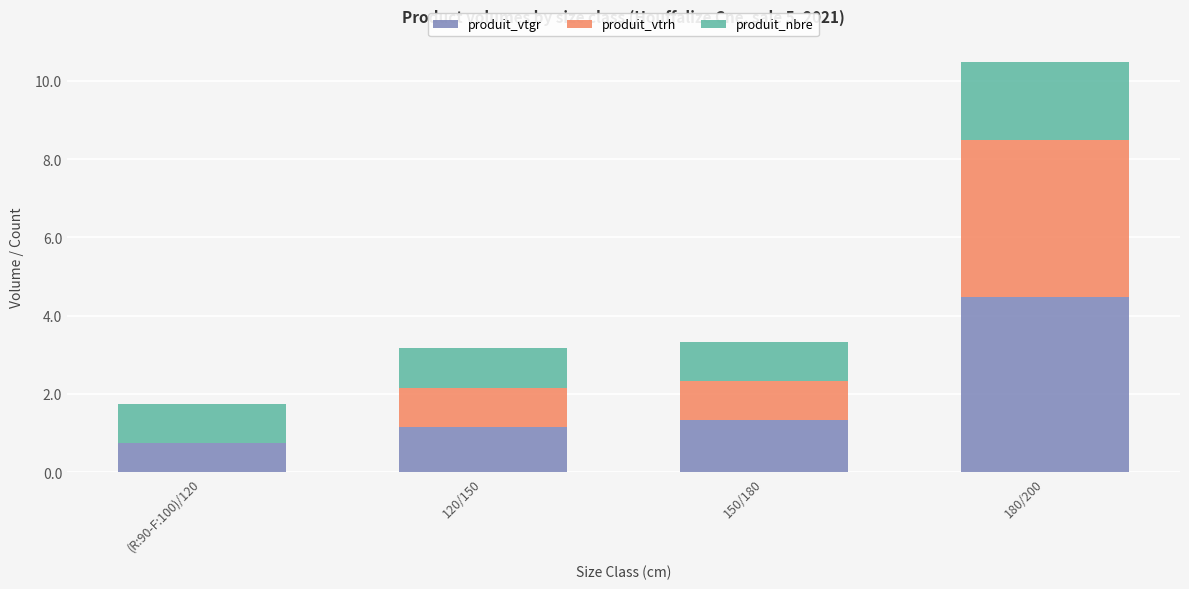

What are all the series names shown in the legend?

produit_vtgr, produit_vtrh, produit_nbre